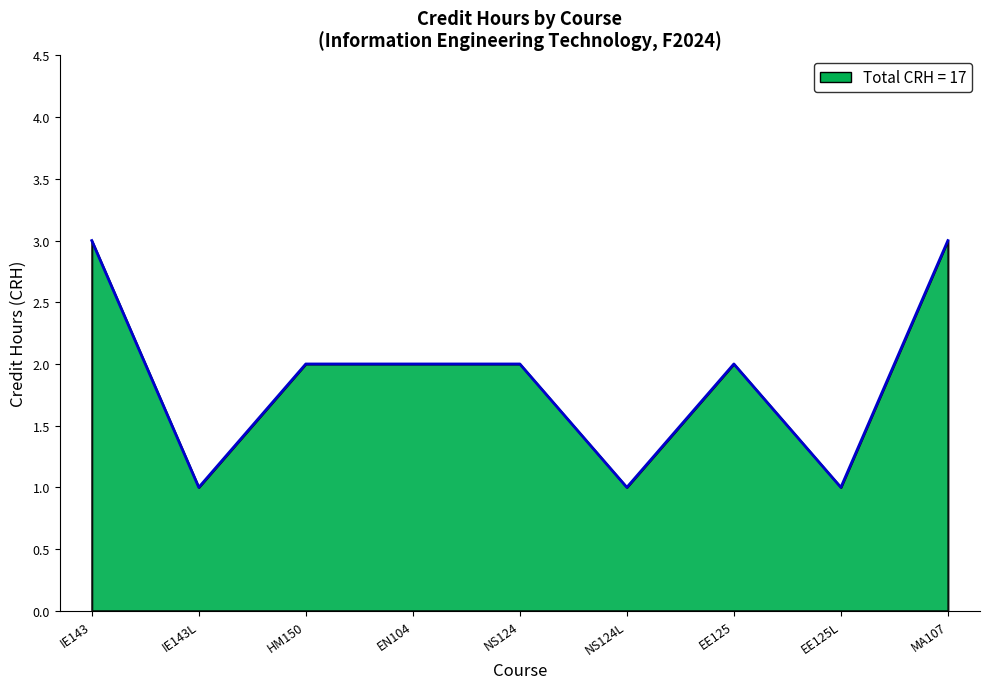

What is the change in value from IE143 to HM150?

-1